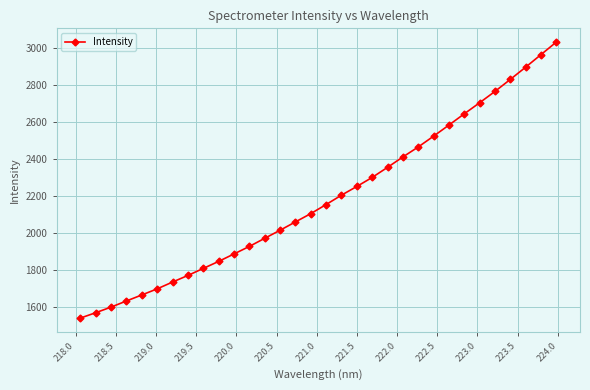

True or false: there are more than 0 points higher than both neighbors.

False